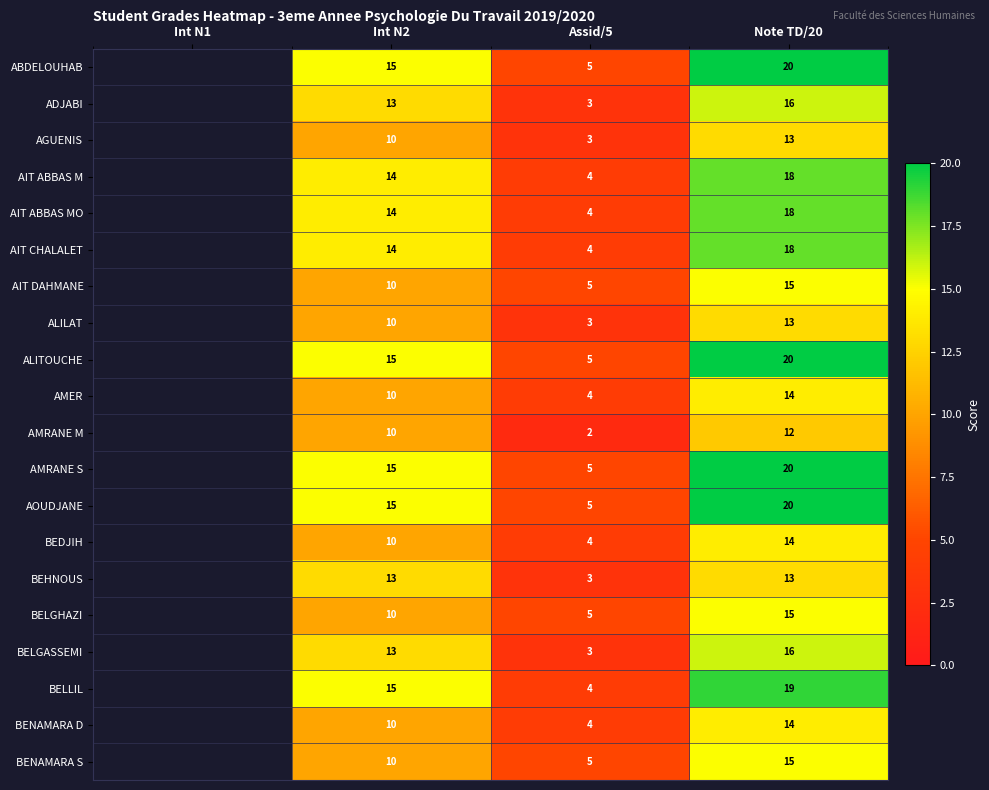

What is the total value across all series at Int N2?

246